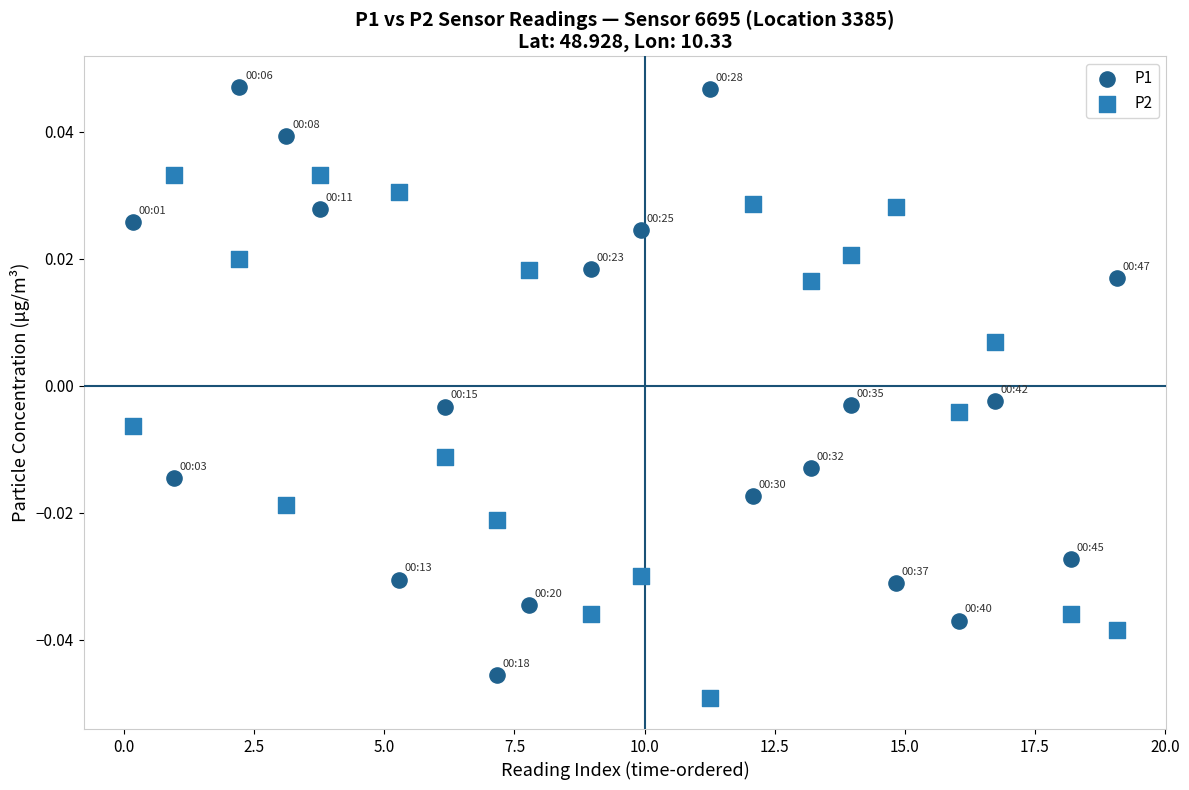

Which series reaches the maximum Y coordinate?

P1